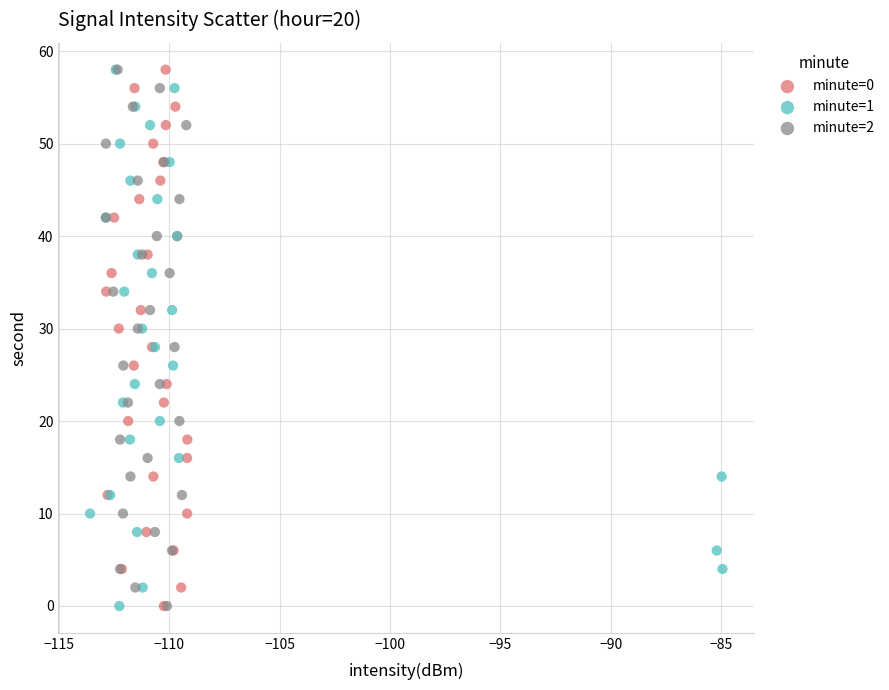

What are all the series names shown in the legend?

minute=0, minute=1, minute=2